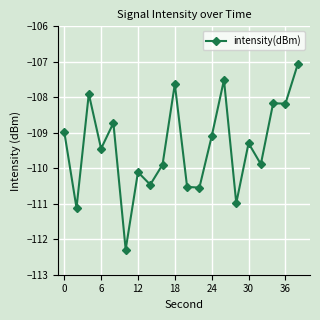

What is the sum of all values?

-2187.8